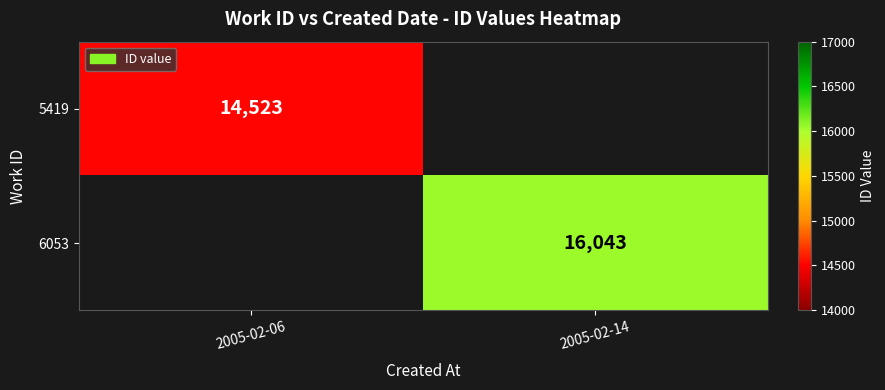

What is the smallest value displayed?

14523.0